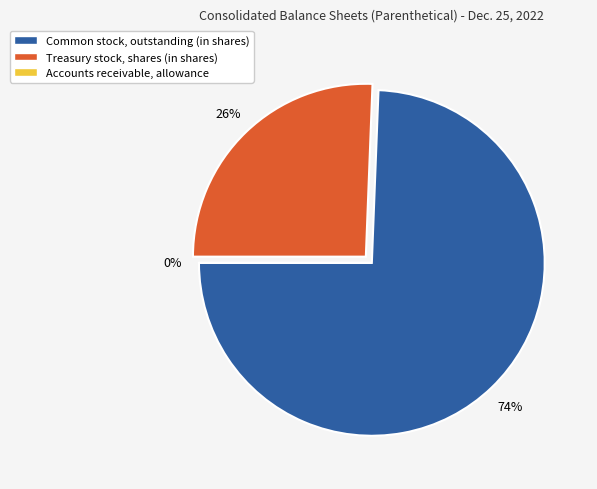

Is it true that Common stock, outstanding (in shares) is 74% of the pie?

True